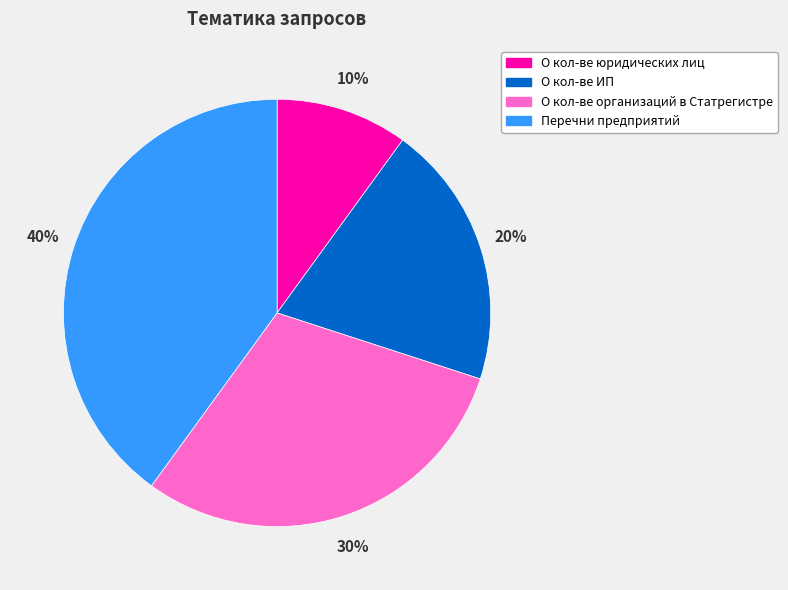

Is the sum of Перечни предприятий and О кол-ве организаций в Статрегистре greater than half?

Yes